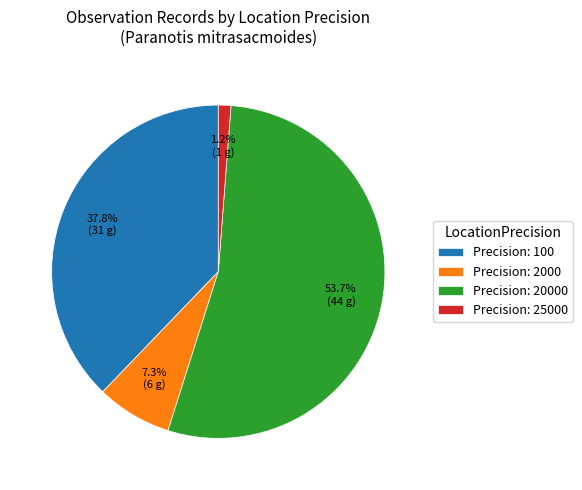

Is there any slice that represents more than half of the pie?

Yes